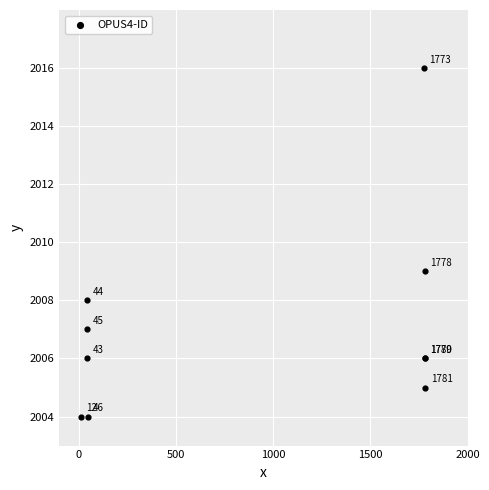

What Y value in the scatter plot is closest to 2010?

2009